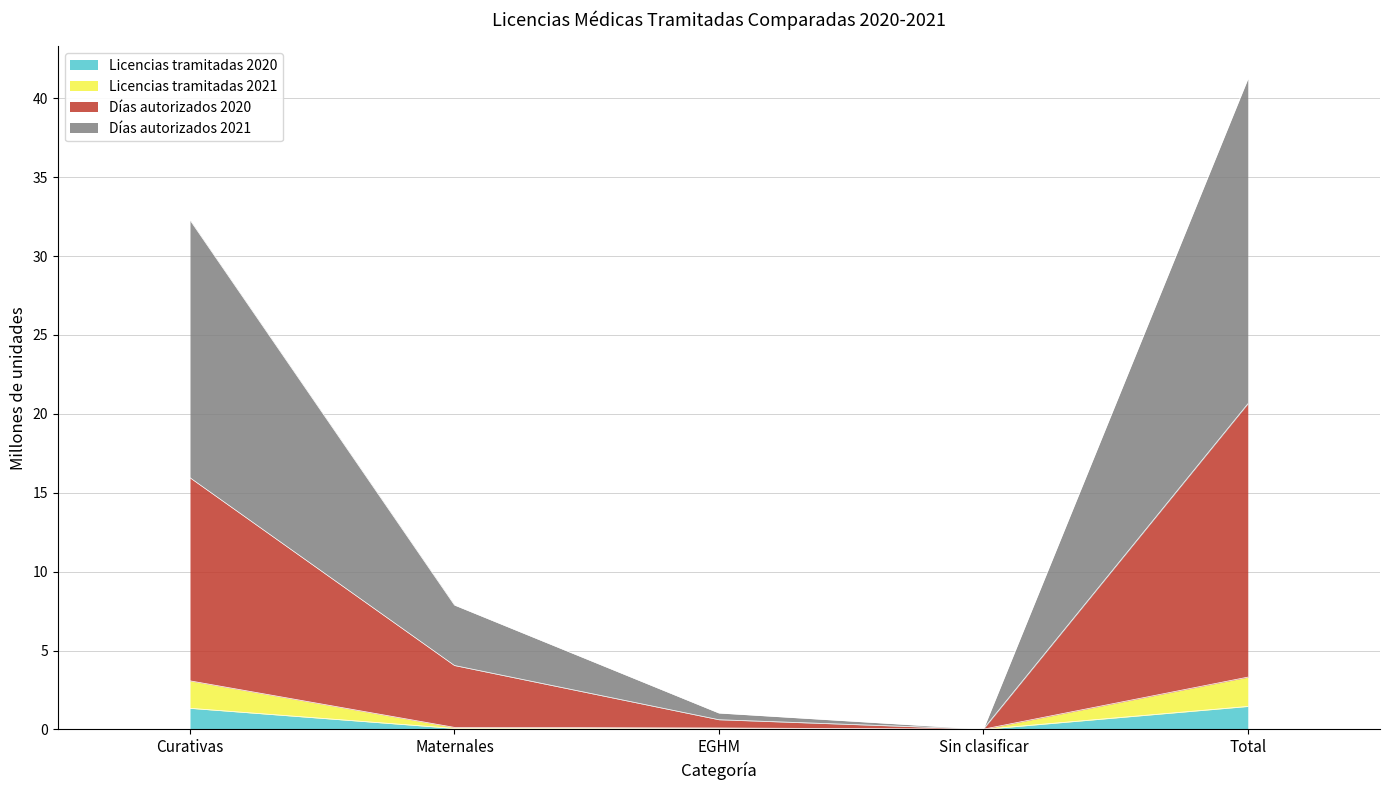

Is it true that Licencias tramitadas 2020 equals 0.0 at EGHM?

True